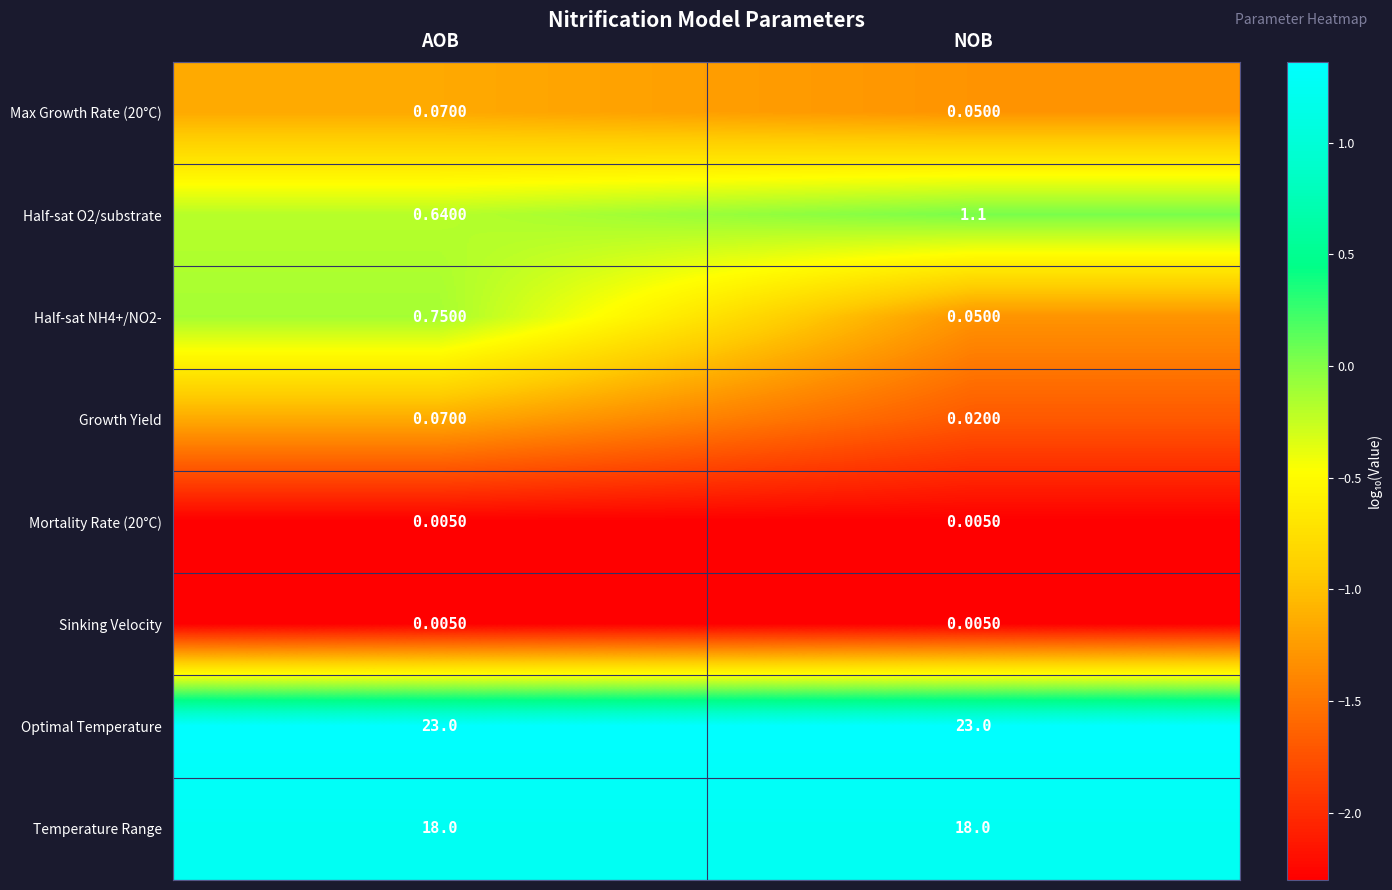

Rank the categories by Max Growth Rate (20°C) value from lowest to highest.

NOB, AOB